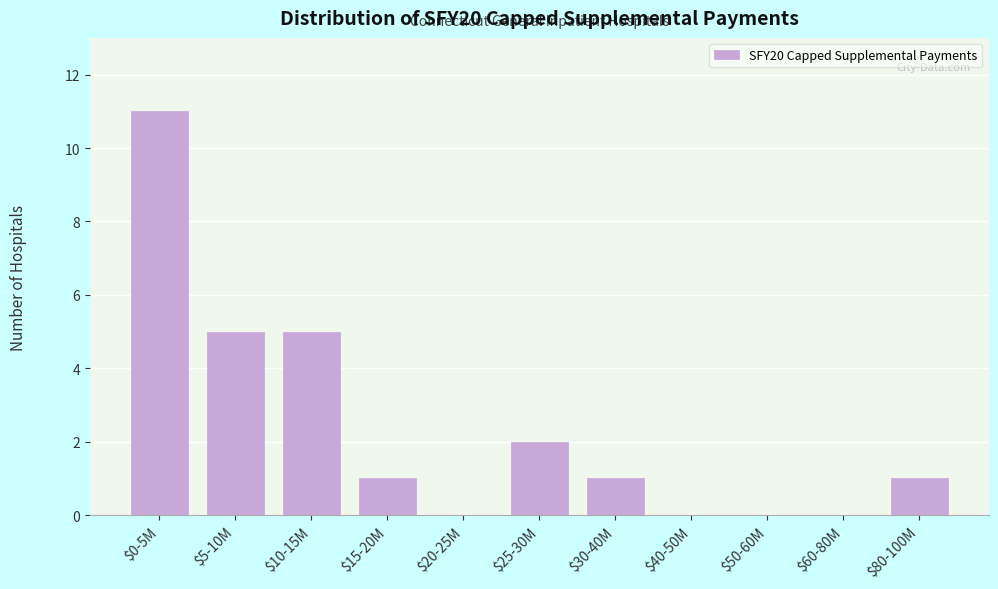

At which category does the chart reach its peak across all series?

$0-5M